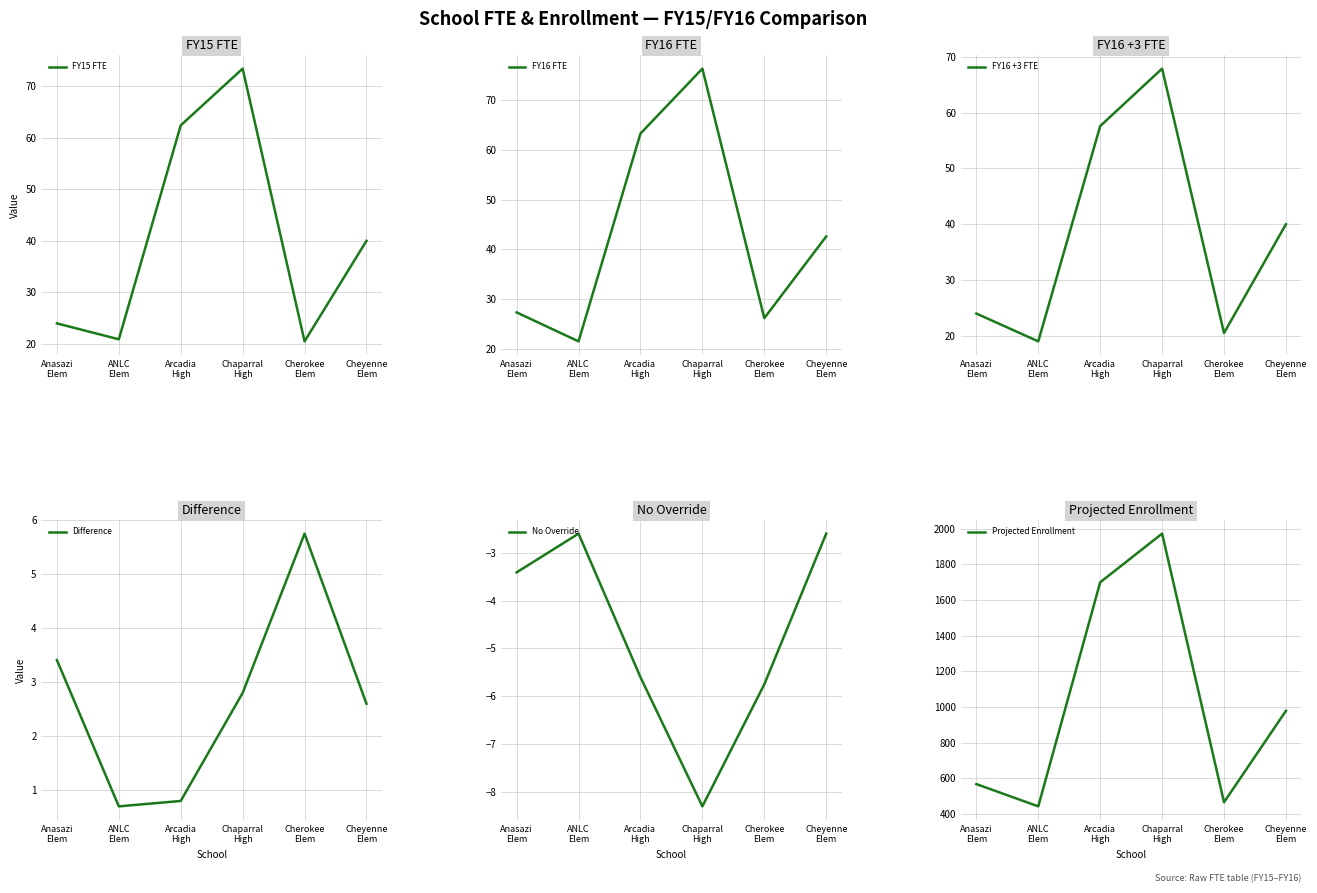

What are all the series names shown in the legend?

FY15 FTE, FY16 FTE, FY16 +3 FTE, Difference, No Override, Projected Enrollment